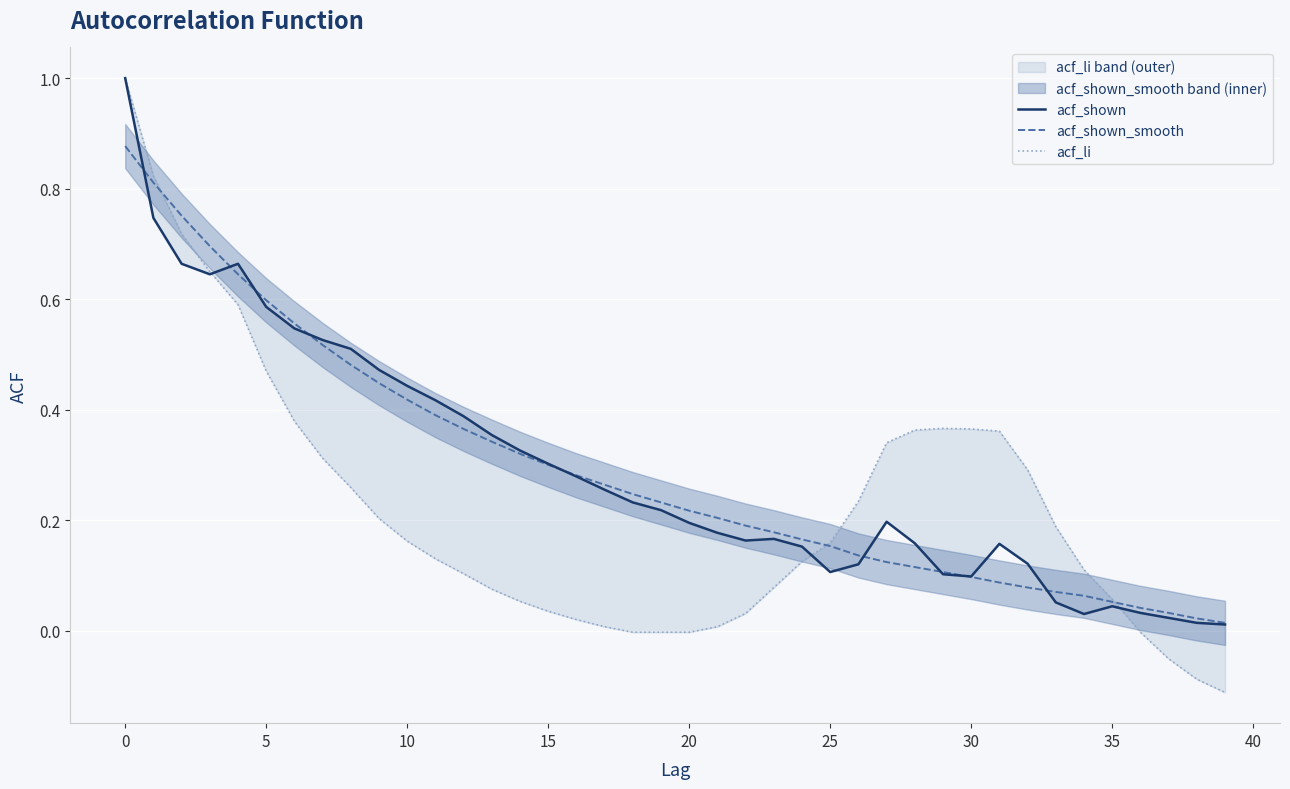

The value of acf_shown_smooth at 30 is 0.1. True or false?

True